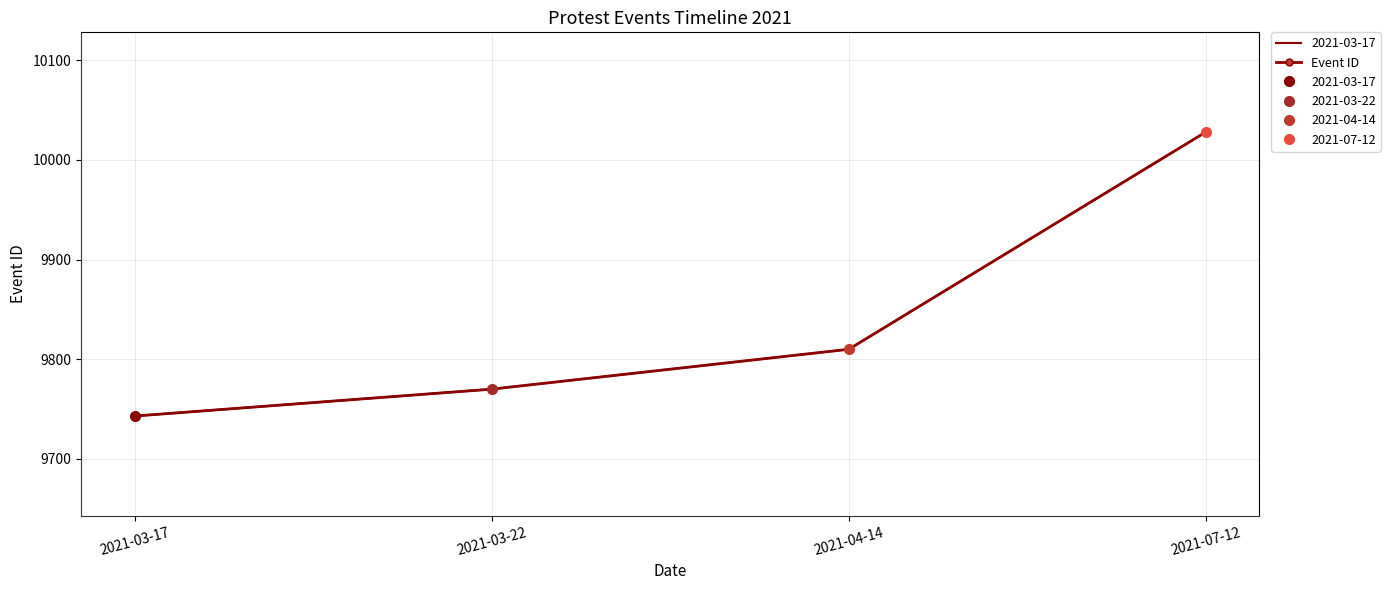

What is the difference between the maximum and second lowest values?

258